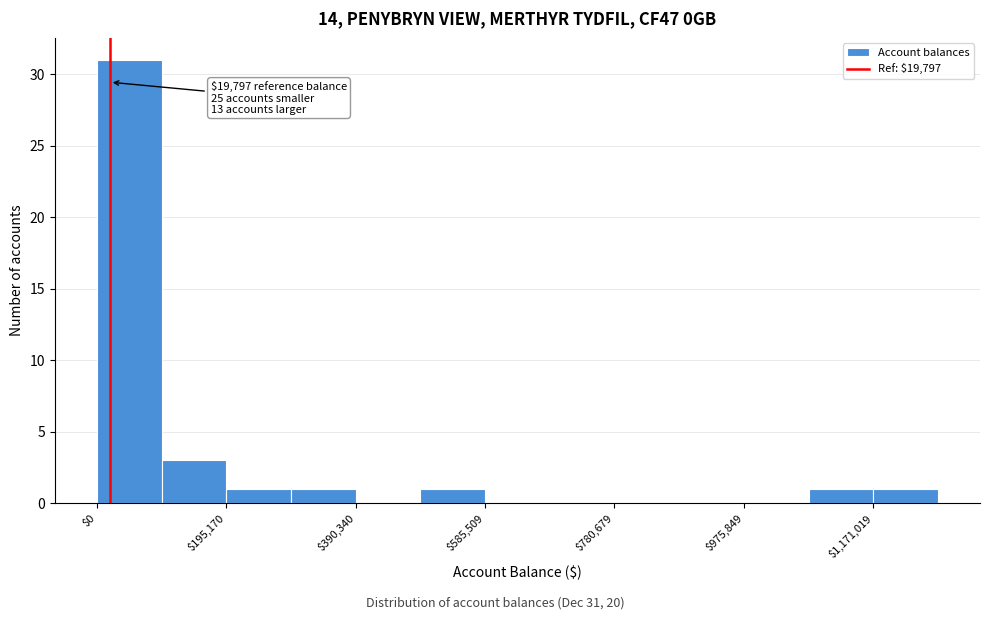

Which range on the x-axis has the tallest bar?

0 to 100000